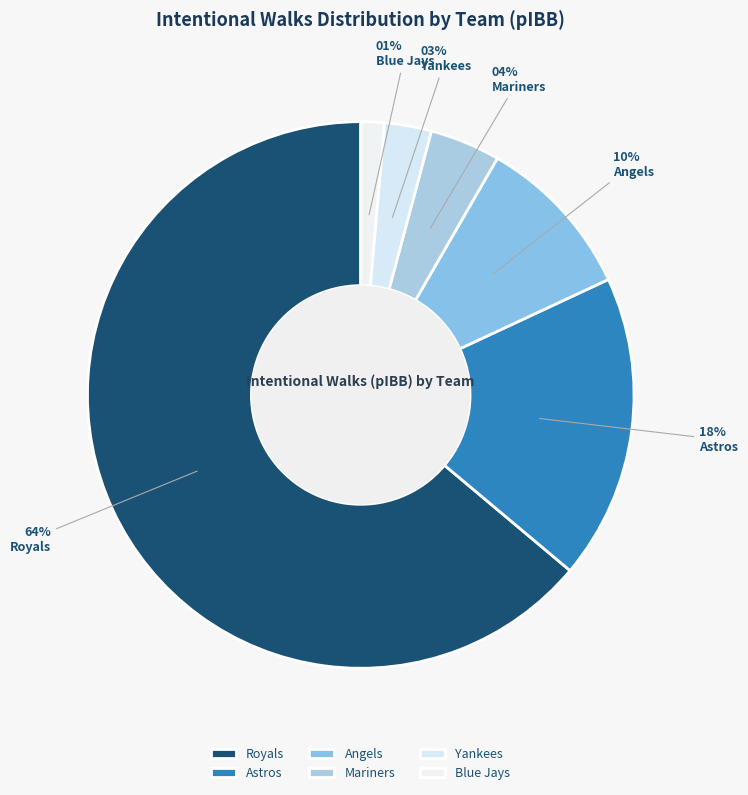

To the nearest percent, what portion does Angels represent?

10%